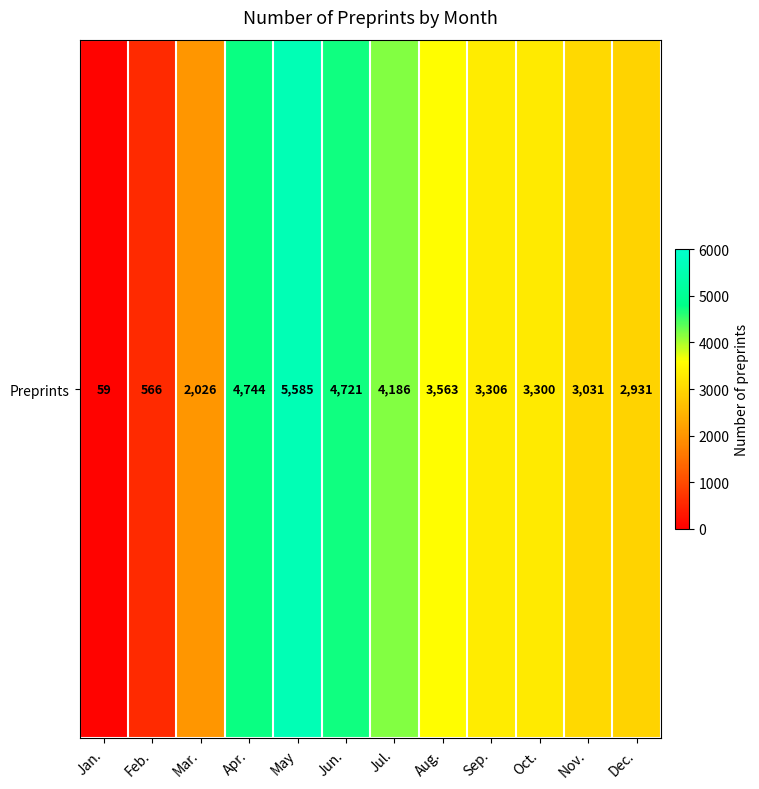

Reading right to left, transcribe all the data shown in this chart.

Dec.=2931	Nov.=3031	Oct.=3300	Sep.=3306	Aug.=3563	Jul.=4186	Jun.=4721	May=5585	Apr.=4744	Mar.=2026	Feb.=566	Jan.=59